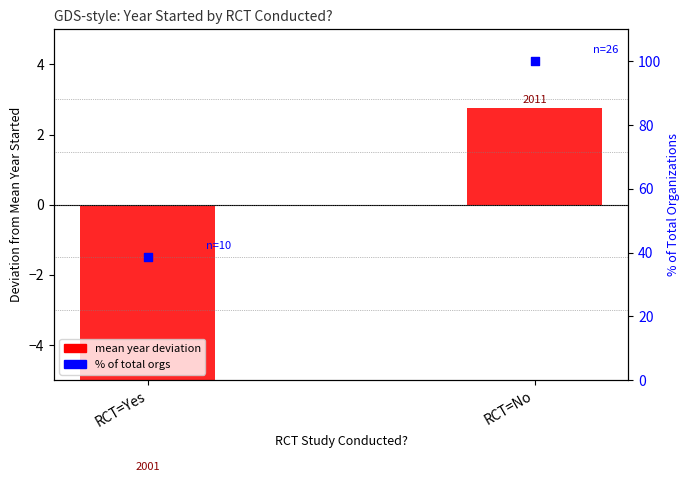

Which series has the largest total across all categories?

% of total orgs